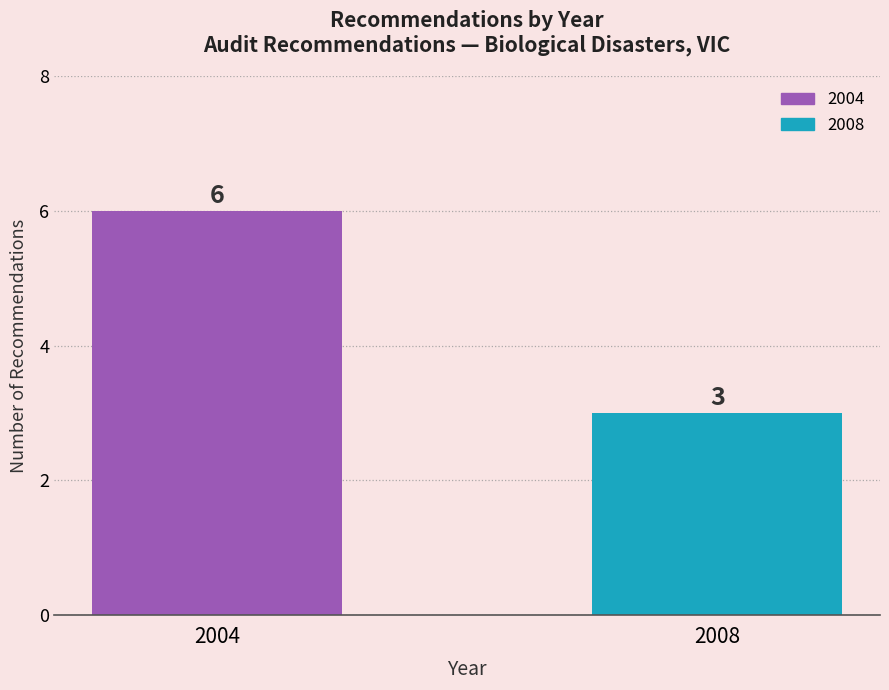

What is the change in value from 2004 to 2008?

-3